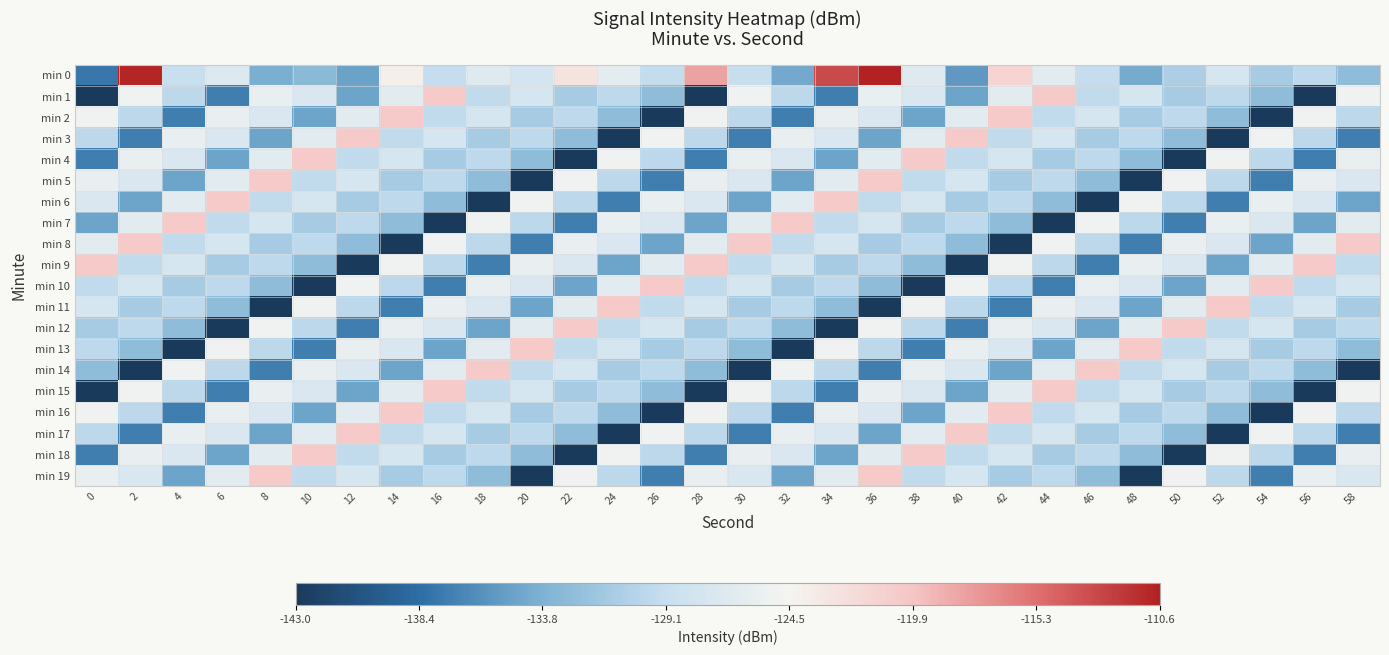

How many series are shown in this chart?

20